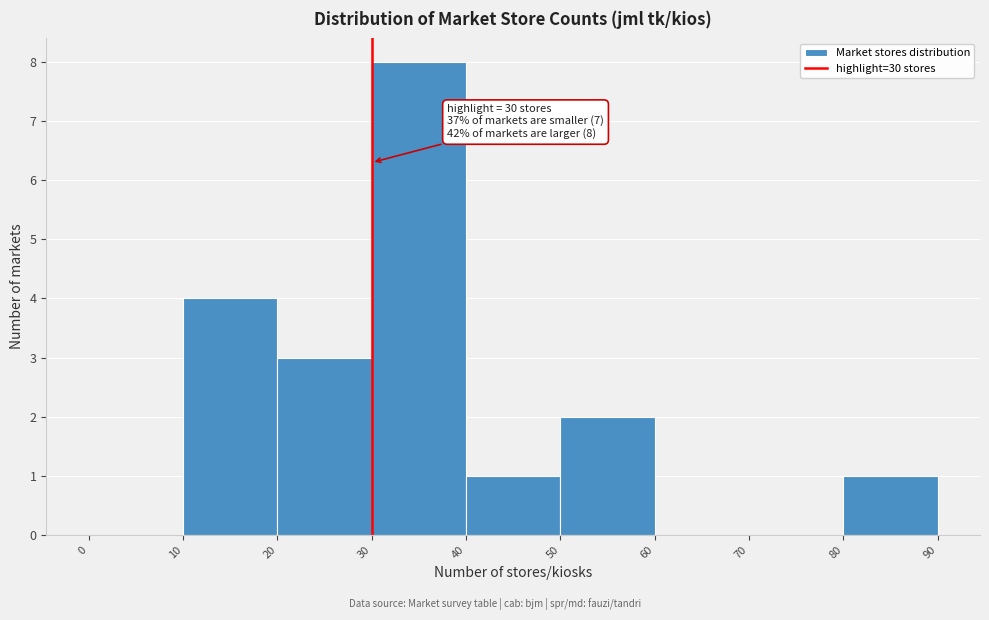

Over which range of the x-axis is the bar tallest?

30 to 40